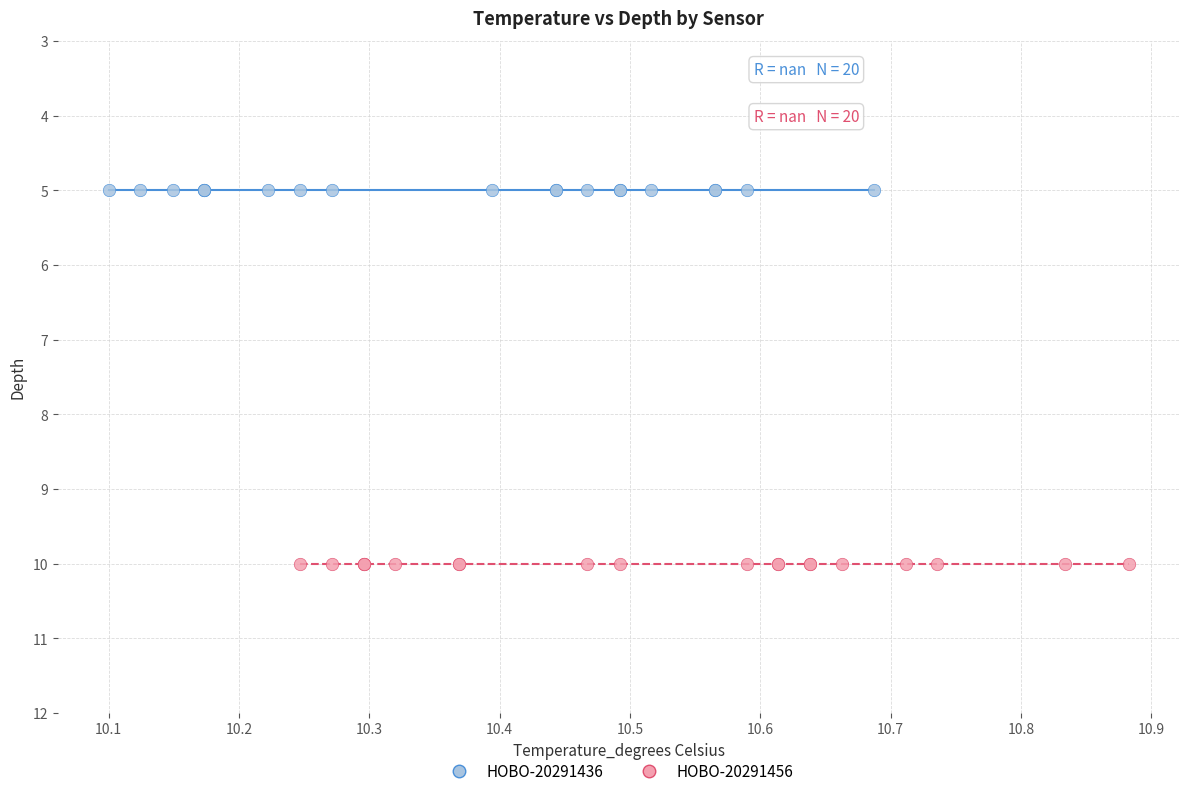

Which series reaches the minimum Y coordinate?

HOBO-20291436